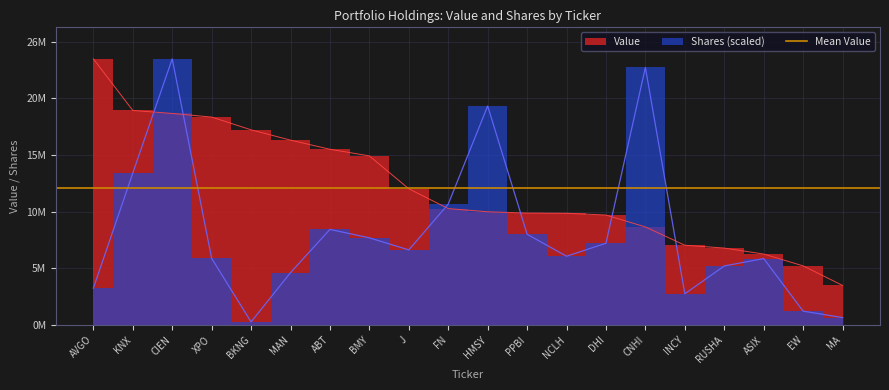

Rank the categories by Shares or principal amount value from lowest to highest.

BKNG, MA, EW, INCY, AVGO, MAN, RUSHA, ASIX, XPO, NCLH, J, DHI, BMY, PPBI, ABT, FN, KNX, HMSY, CNHI, CIEN